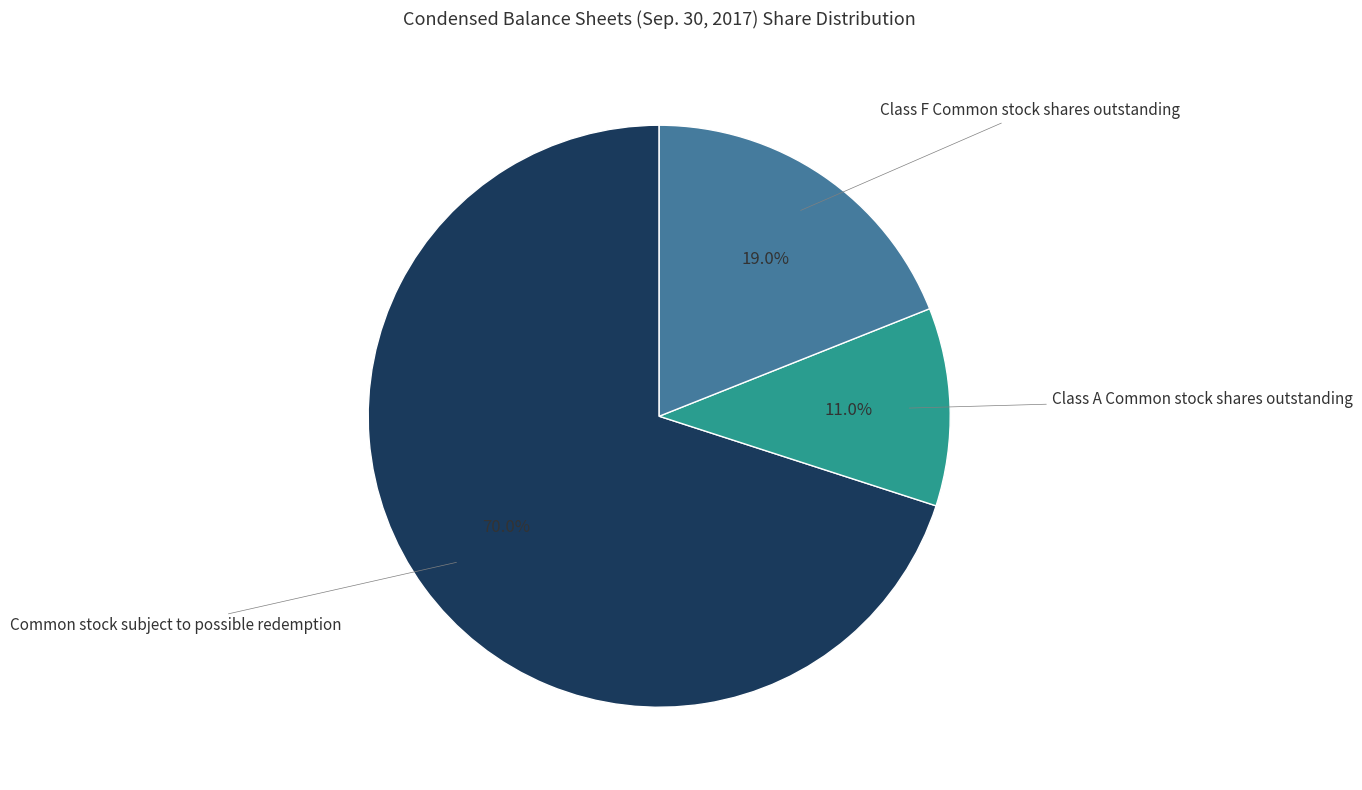

To the nearest percent, what percentage of the pie is Common stock subject to possible redemption?

70%